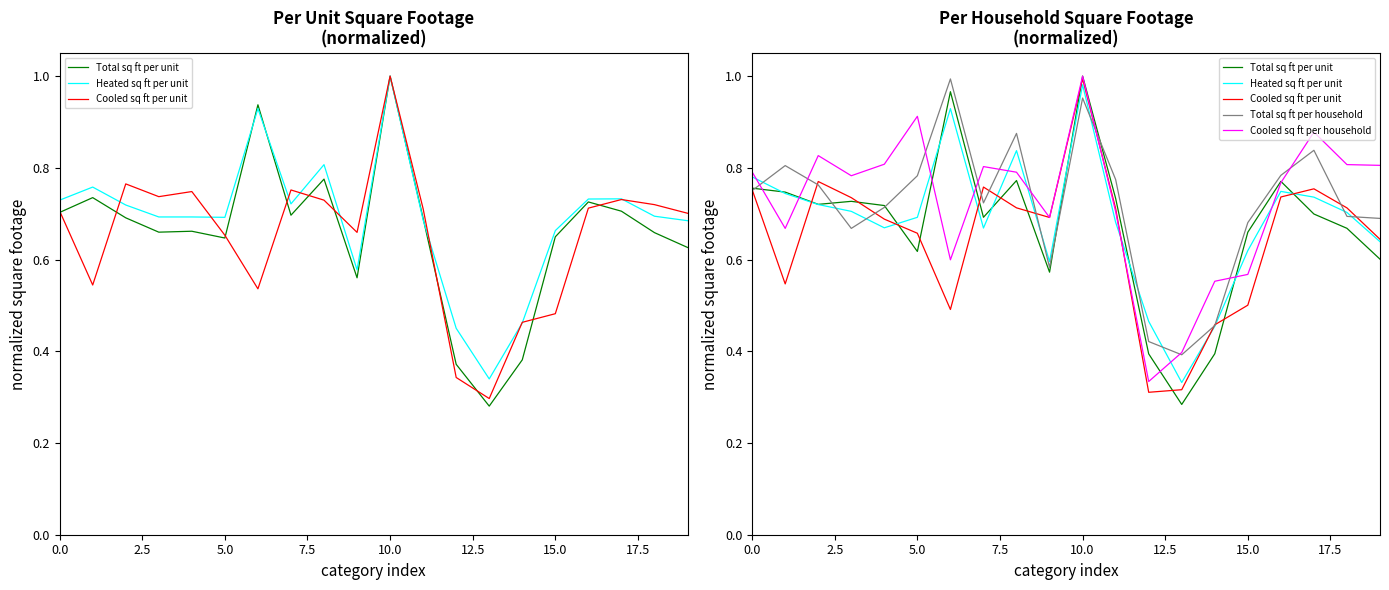

What is the total value across all series at 16?

3.8